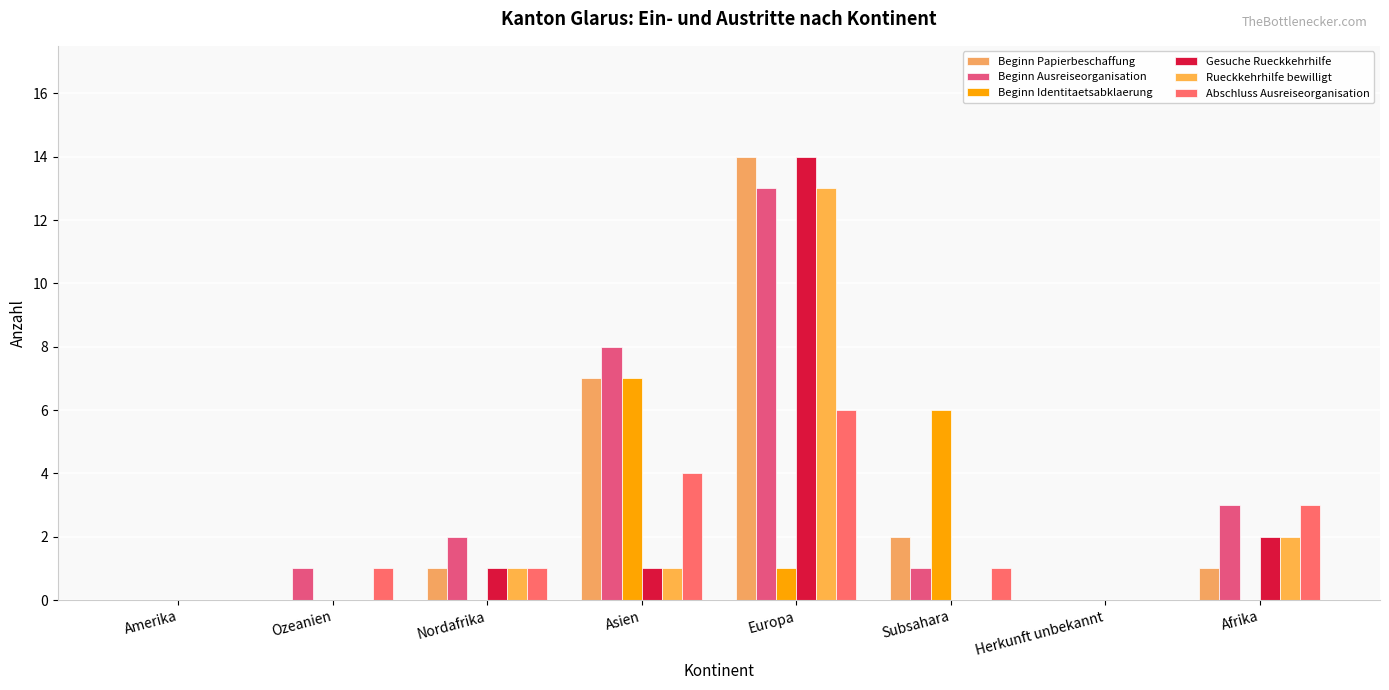

Count the number of data series in this chart.

6